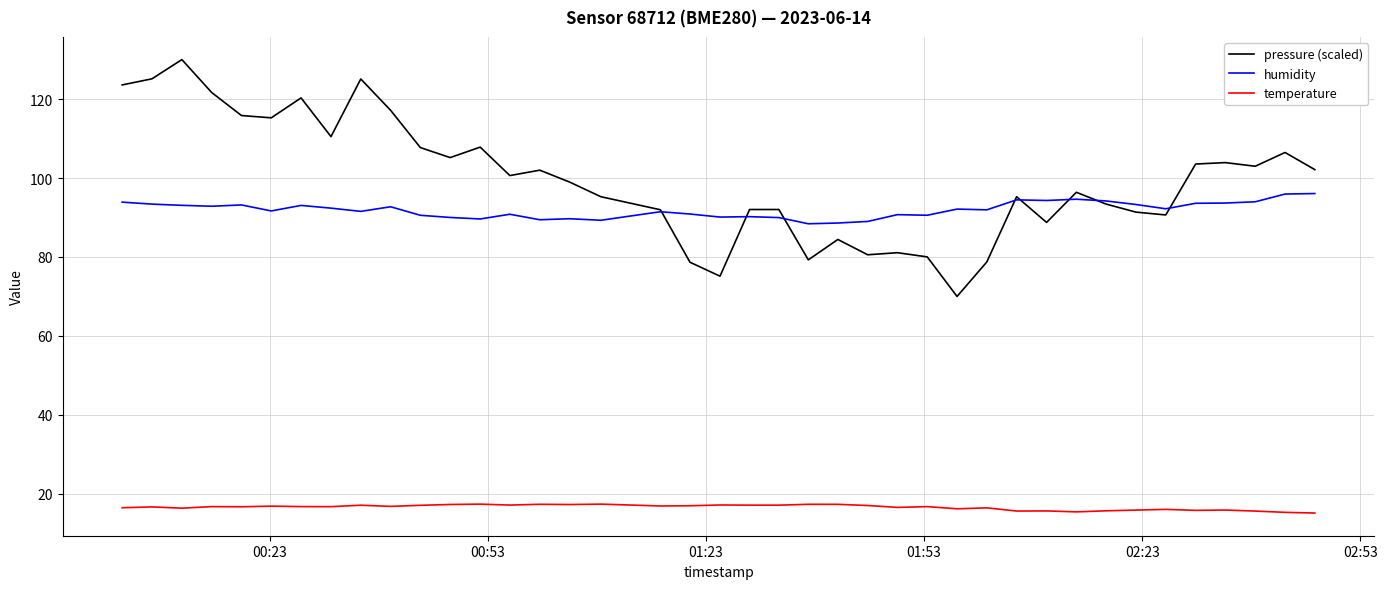

What is the minimum value for pressure (scaled)?

70.0